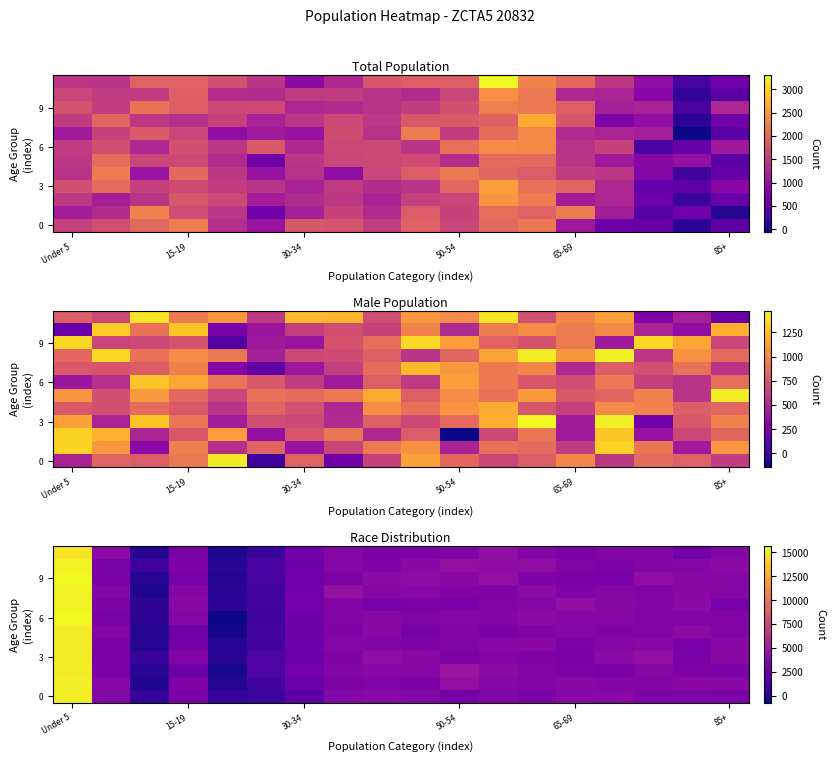

How many distinct data groups are displayed?

12